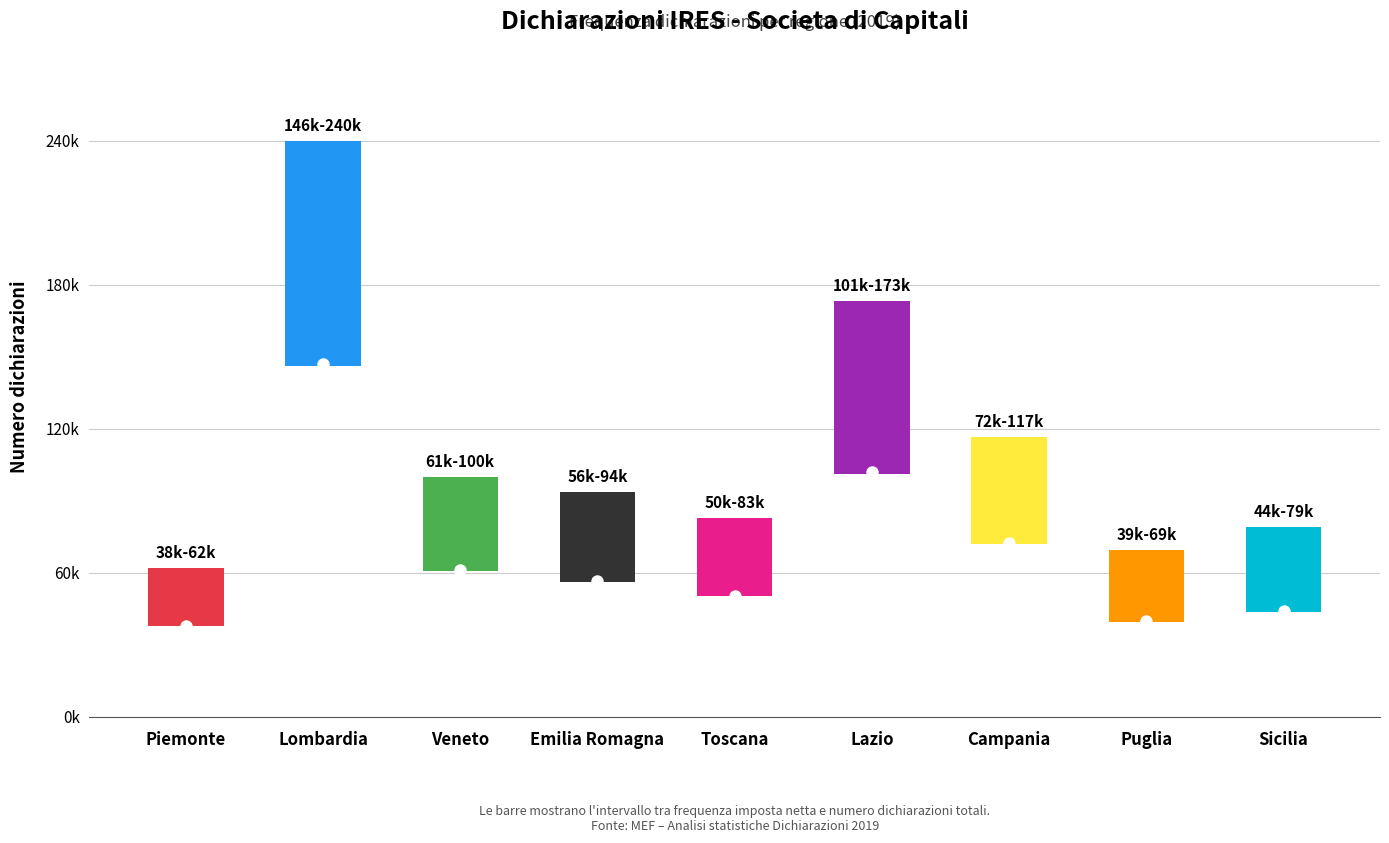

At how many categories does at least one series exceed 218073?

1